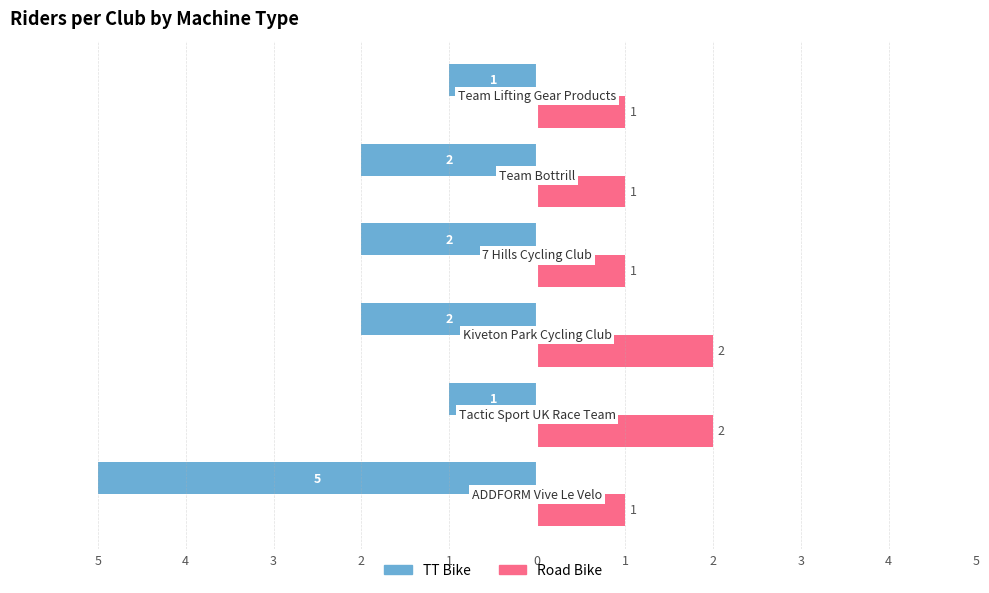

Rank the categories by Road Bike value from lowest to highest.

5, 2, 1, 0, 4, 3